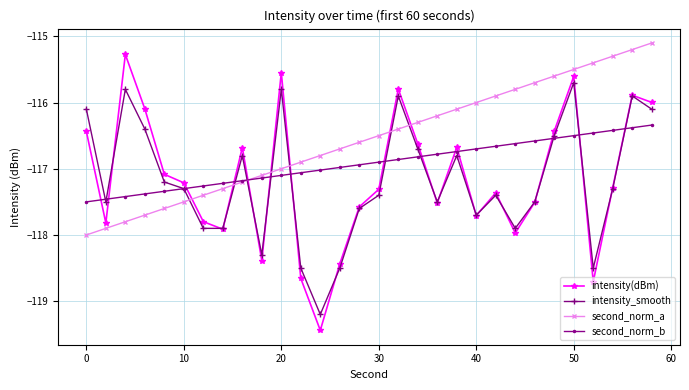

After their last crossing, which series has the higher values: second_norm_a or intensity(dBm)?

second_norm_a